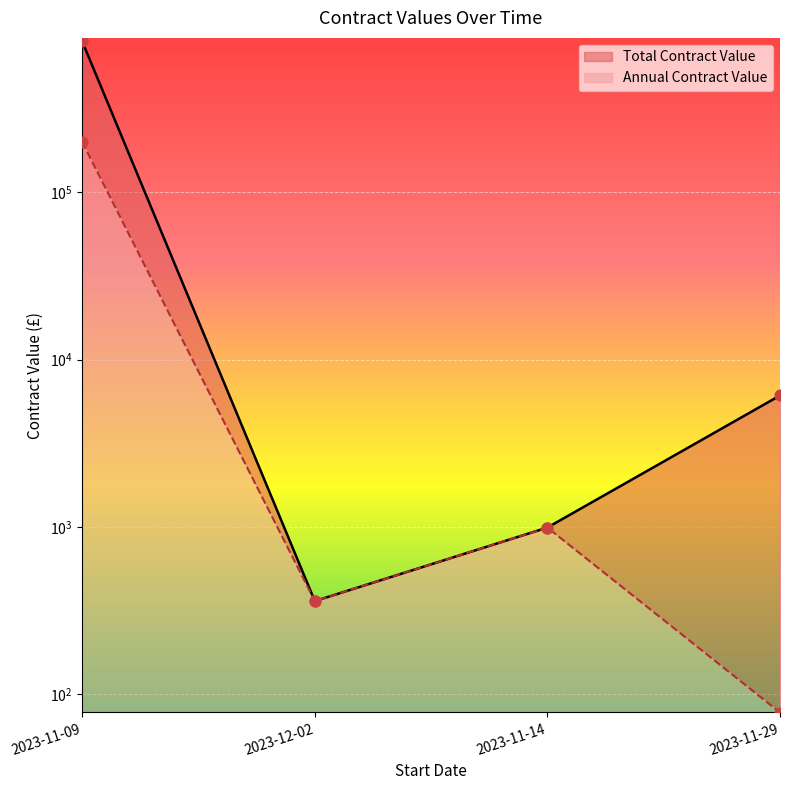

What are all the series names shown in the legend?

Total Contract Value, Annual Contract Value